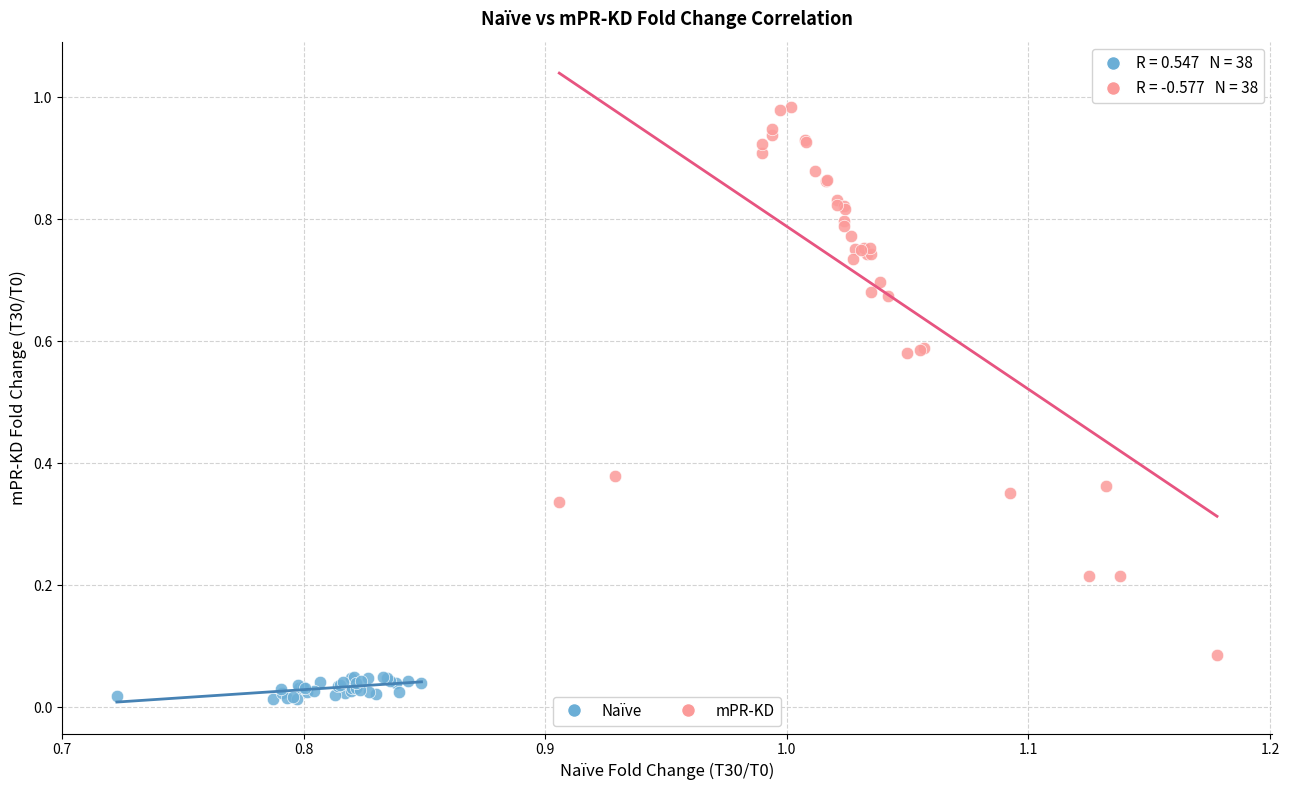

Which series has the widest spread of Y values?

mPR-KD